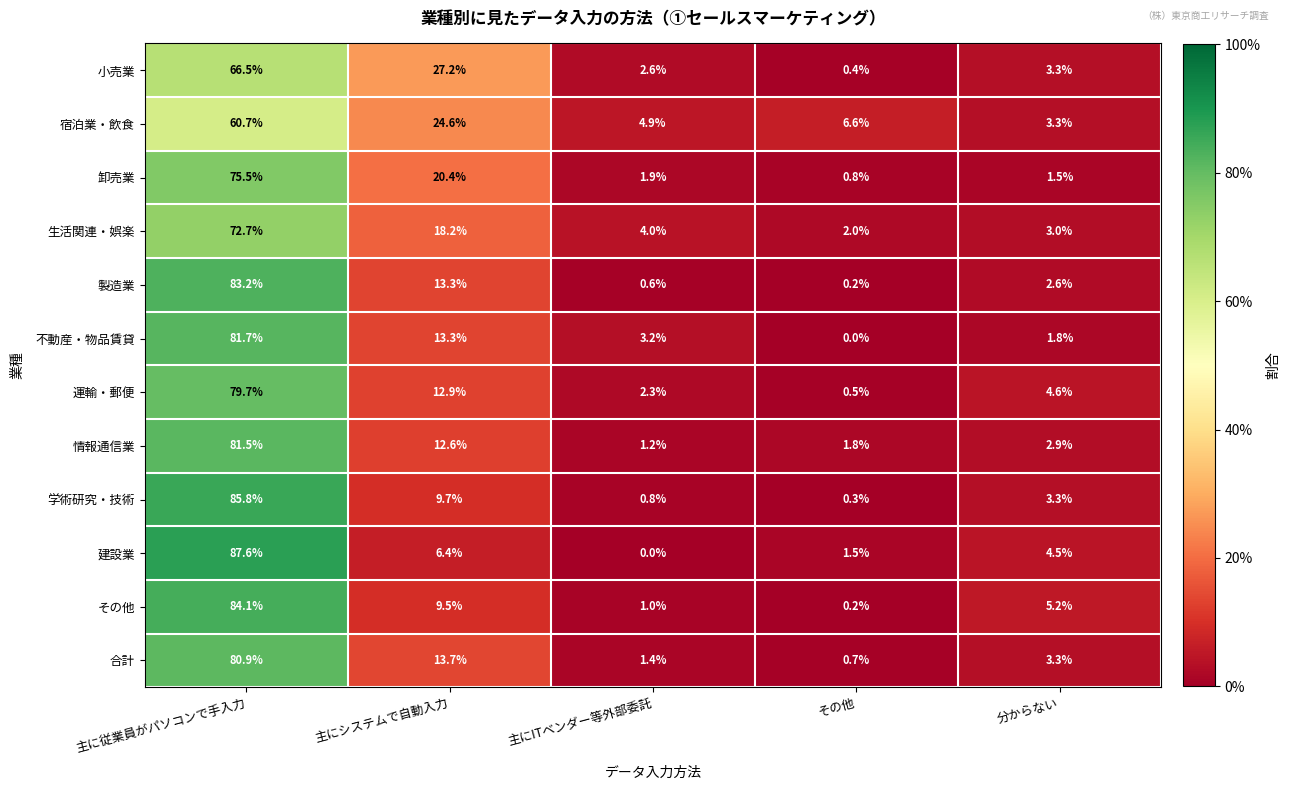

What is the greatest value displayed?

87.6